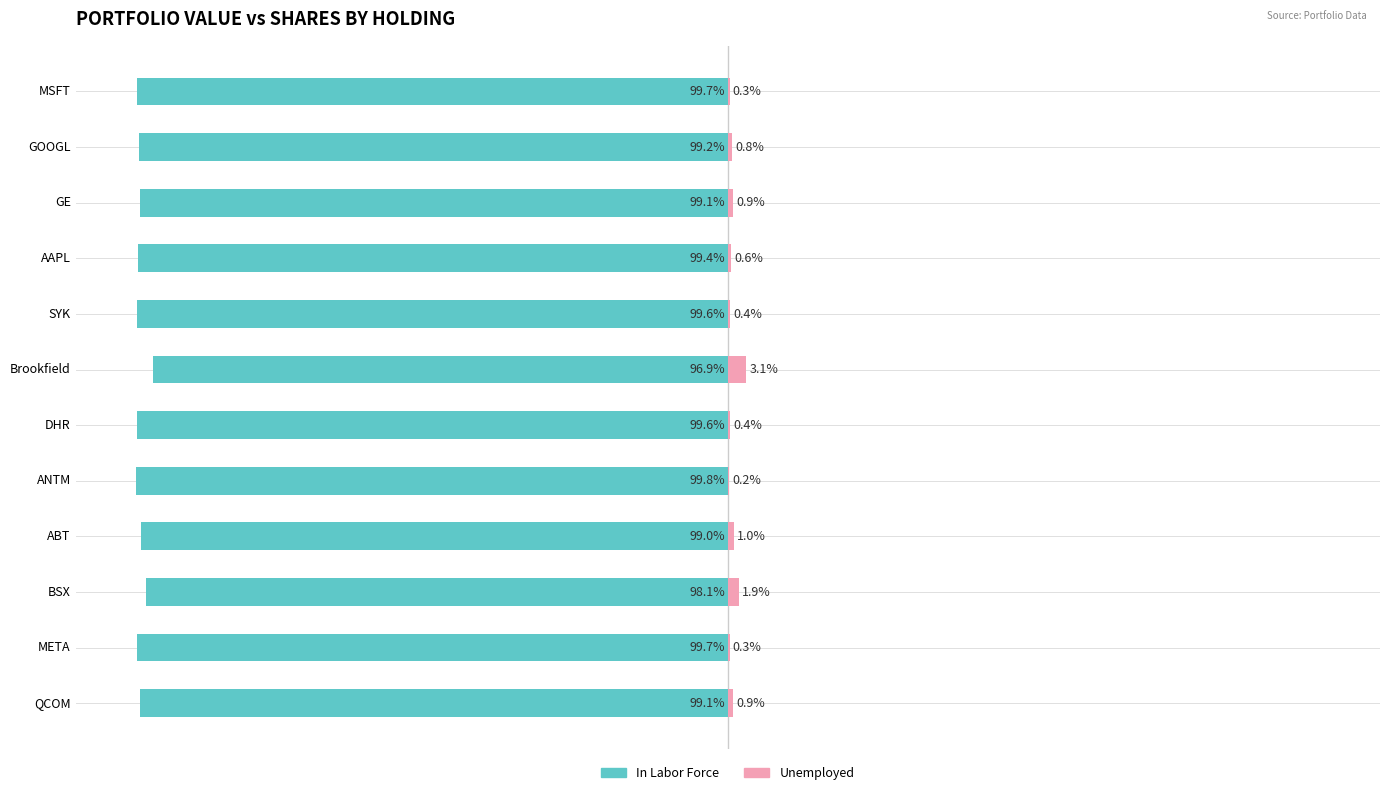

Reading right to left, transcribe all the data shown in this chart.

In Labor Force: -99.1	-99.7	-98.1	-99.0	-99.8	-99.6	-96.9	-99.6	-99.4	-99.1	-99.2	-99.7
Unemployed: 0.9	0.3	1.9	1.0	0.2	0.4	3.1	0.4	0.6	0.9	0.8	0.3